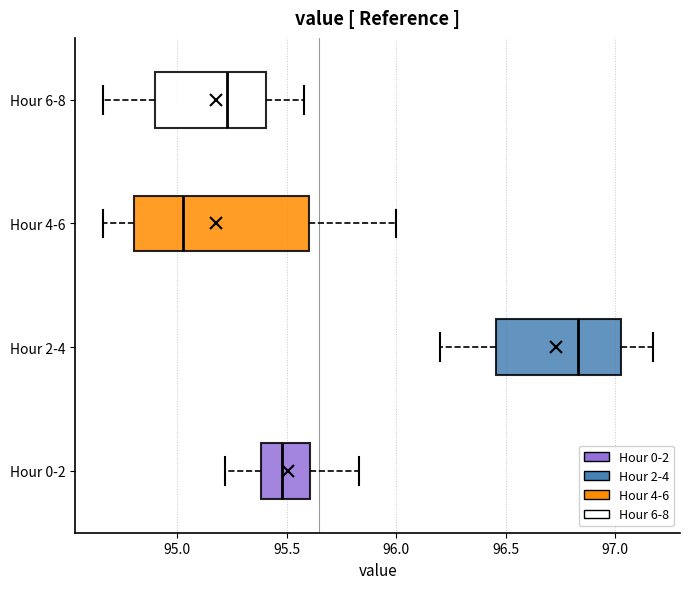

Which box's median line is the furthest to the left?

Hour 4-6